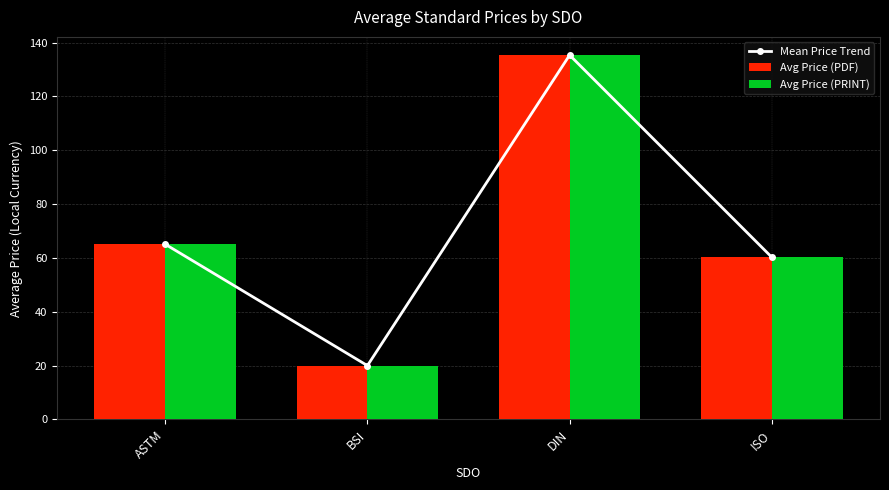

What is the total value across all series at ASTM?

195.2